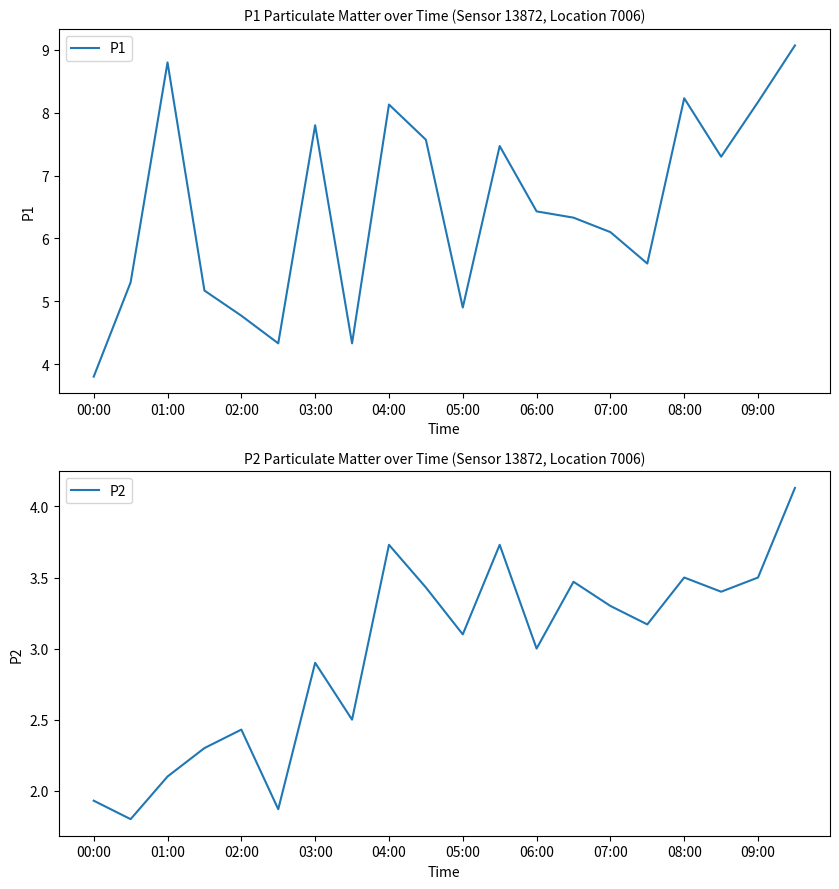

True or false: P2 and P1 intersect in this chart.

False